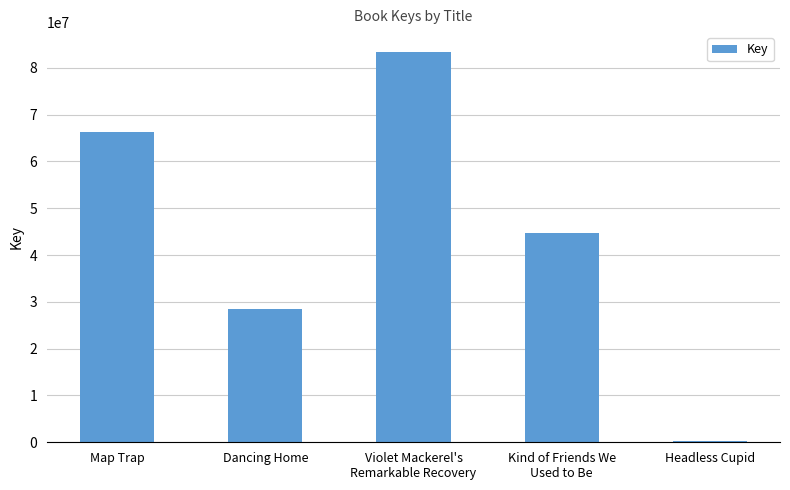

Reading left to right, transcribe all the data shown in this chart.

66376331	28412257	83475542	44619037	329944